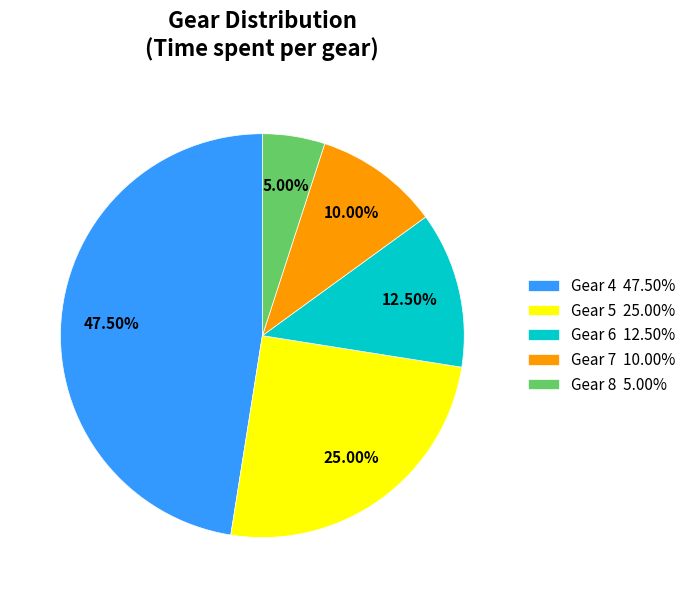

To the nearest percent, what is the average slice percentage?

20%